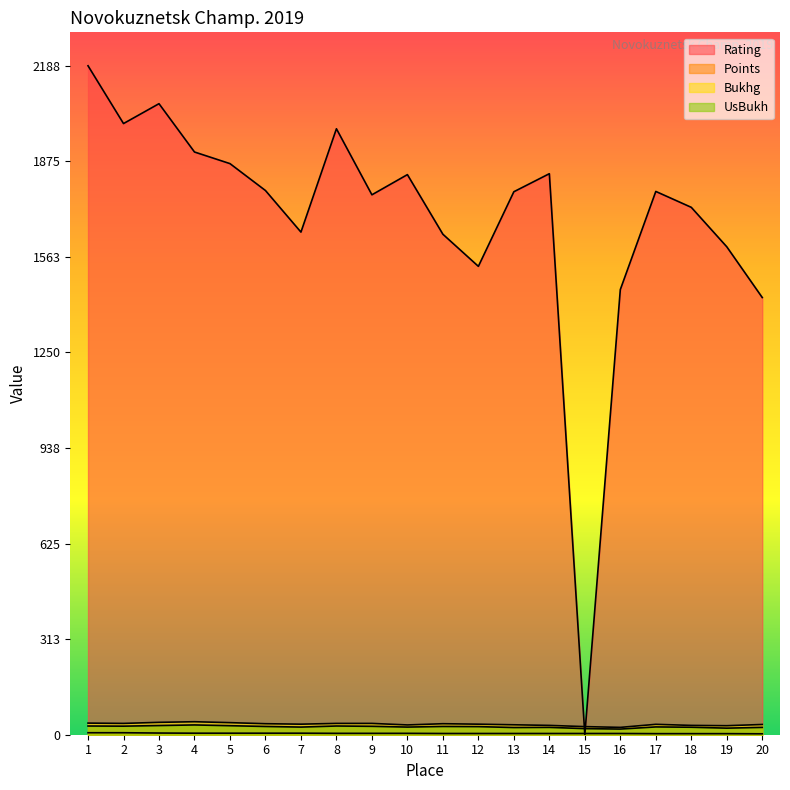

The value of Rating at 13 is 2823.3. True or false?

False